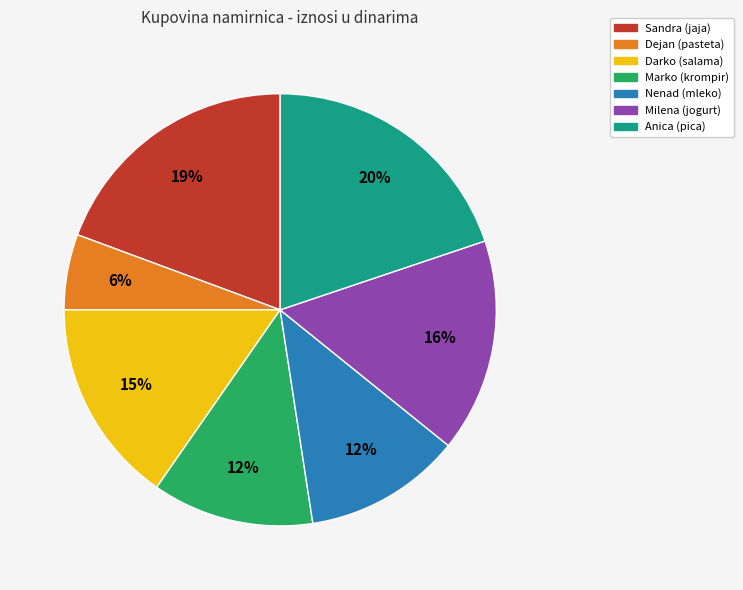

Which slice is the smallest?

Dejan (pasteta)